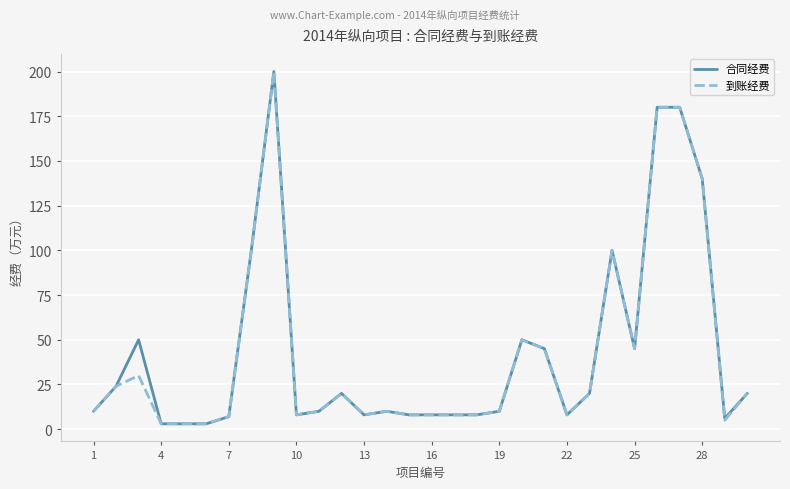

What is the highest value of the 合同经费 series?

200